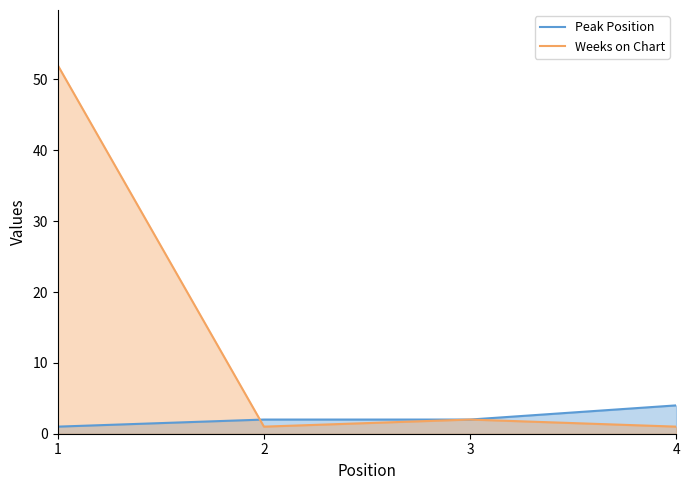

Which series has the largest range (max minus min)?

Weeks on Chart